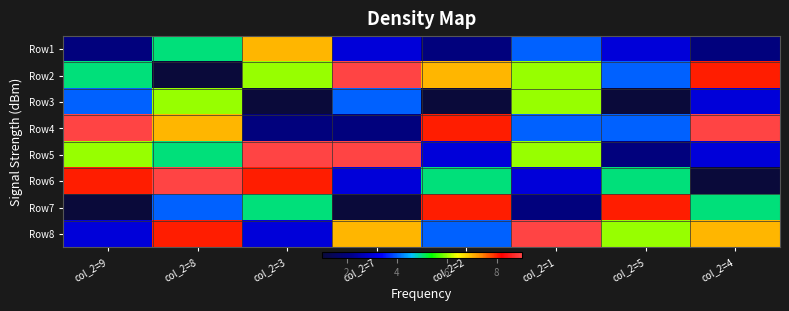

Count the number of categories in the chart.

8